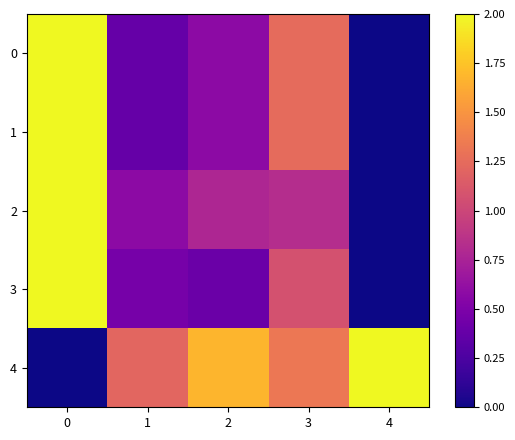

How many distinct data groups are displayed?

5